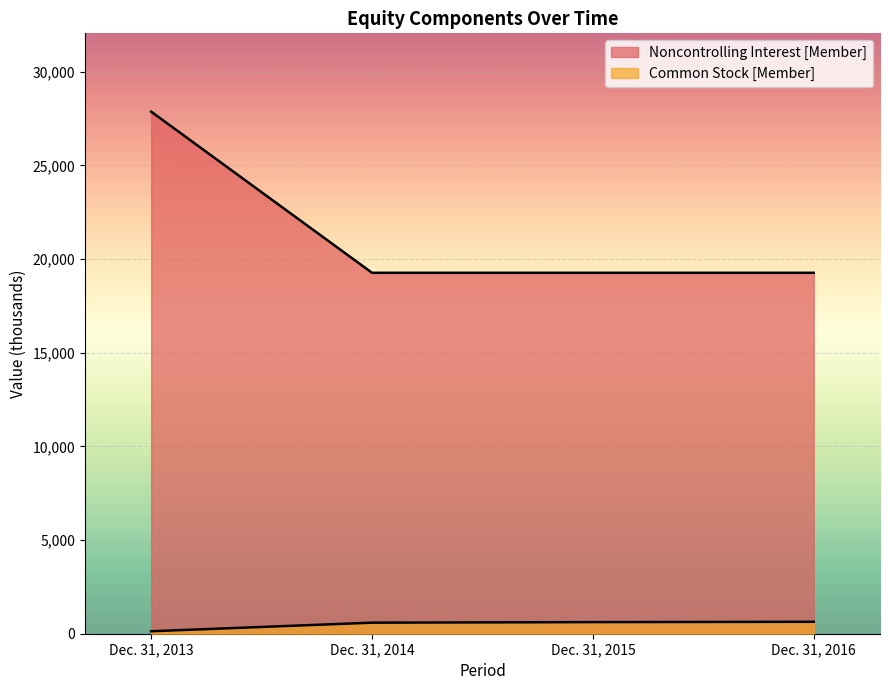

Reading left to right, list all the values displayed in this chart.

Common Stock [Member]: 132	590	620	637
Noncontrolling Interest [Member]: 27875	19271	19271	19271